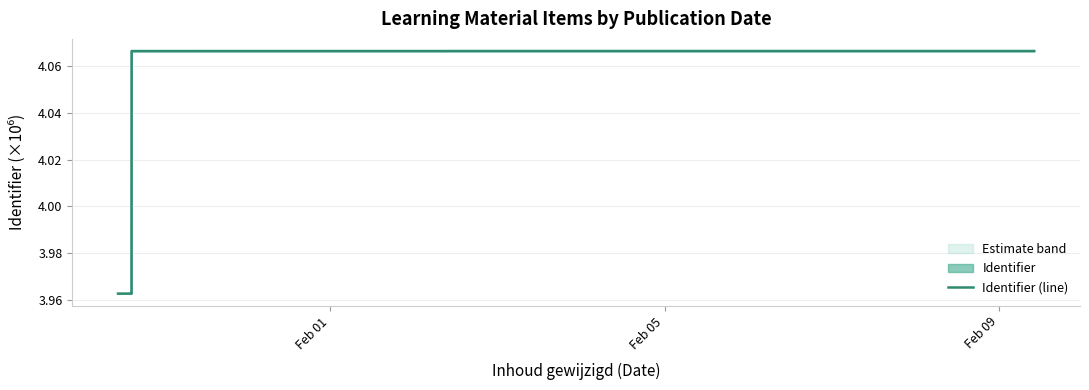

What is the difference between the second highest and second lowest values?

0.1